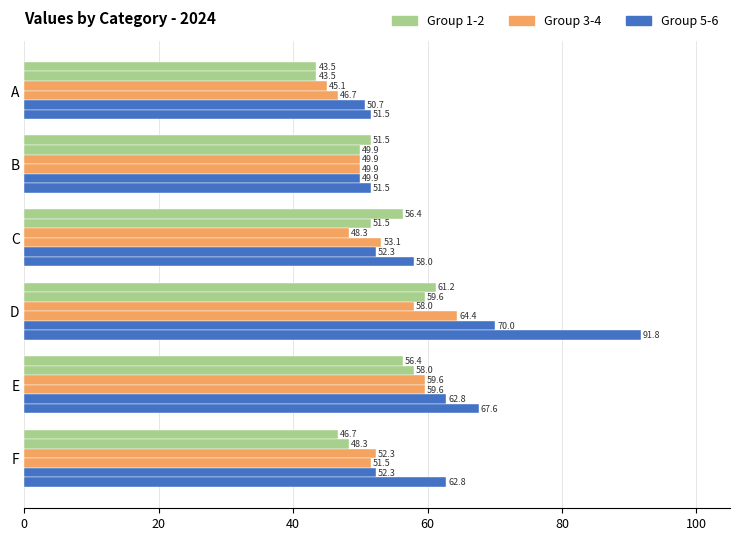

The value of 4 at A is 28.6. True or false?

False